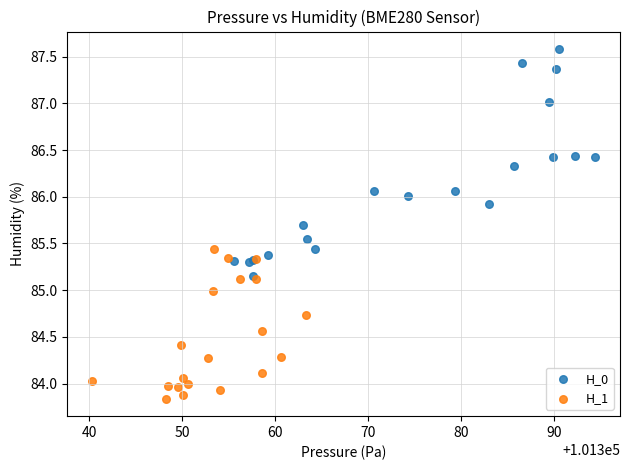

Which series reaches the maximum Y coordinate?

H_0